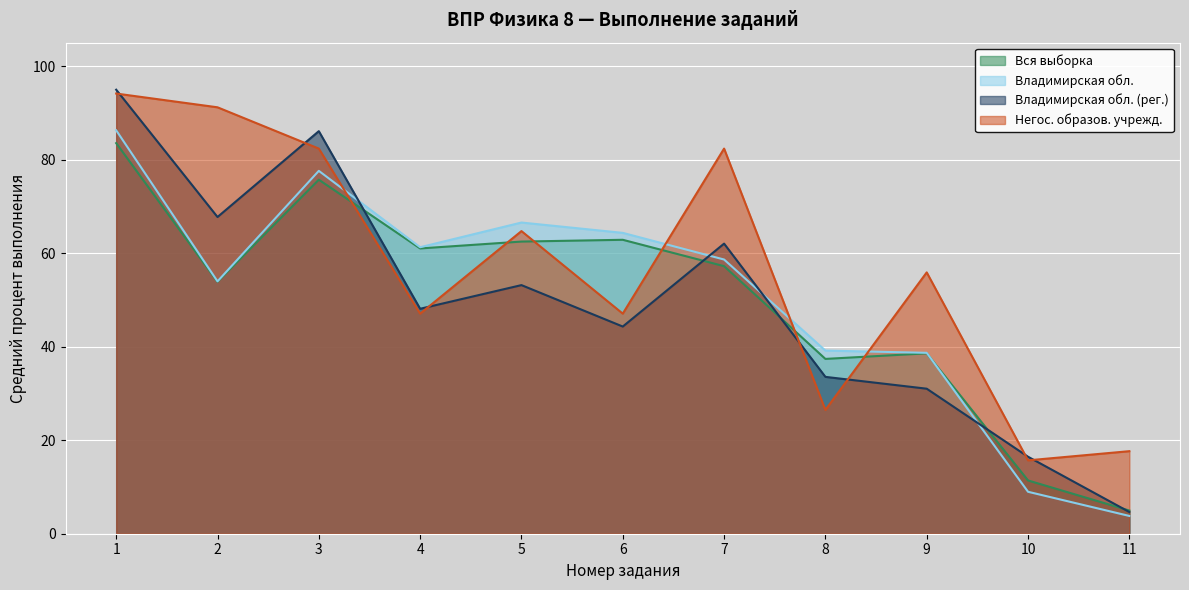

The Негос. образов. учрежд. series shows 91.2 at 2. True or false?

True